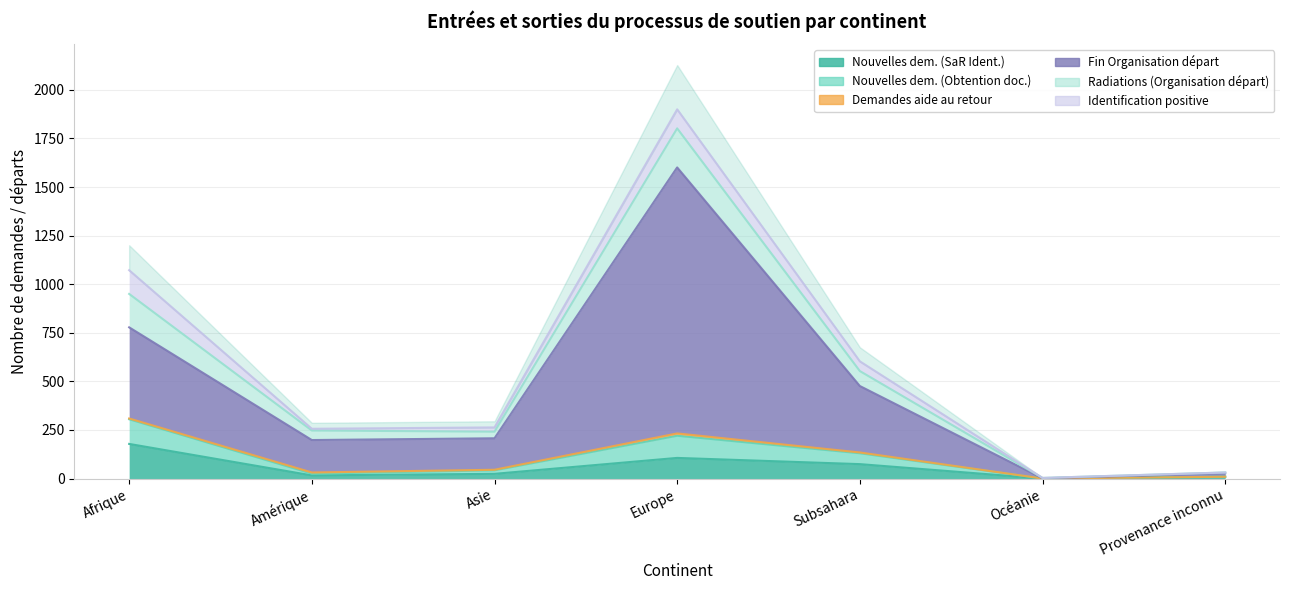

Where does the Nouvelles dem. (Obtention doc.) series first go above 45?

Afrique